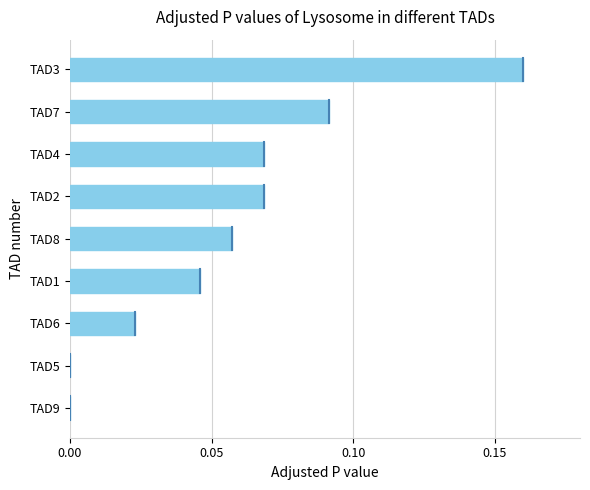

Is it true that the value at TAD2 is 0.0?

False